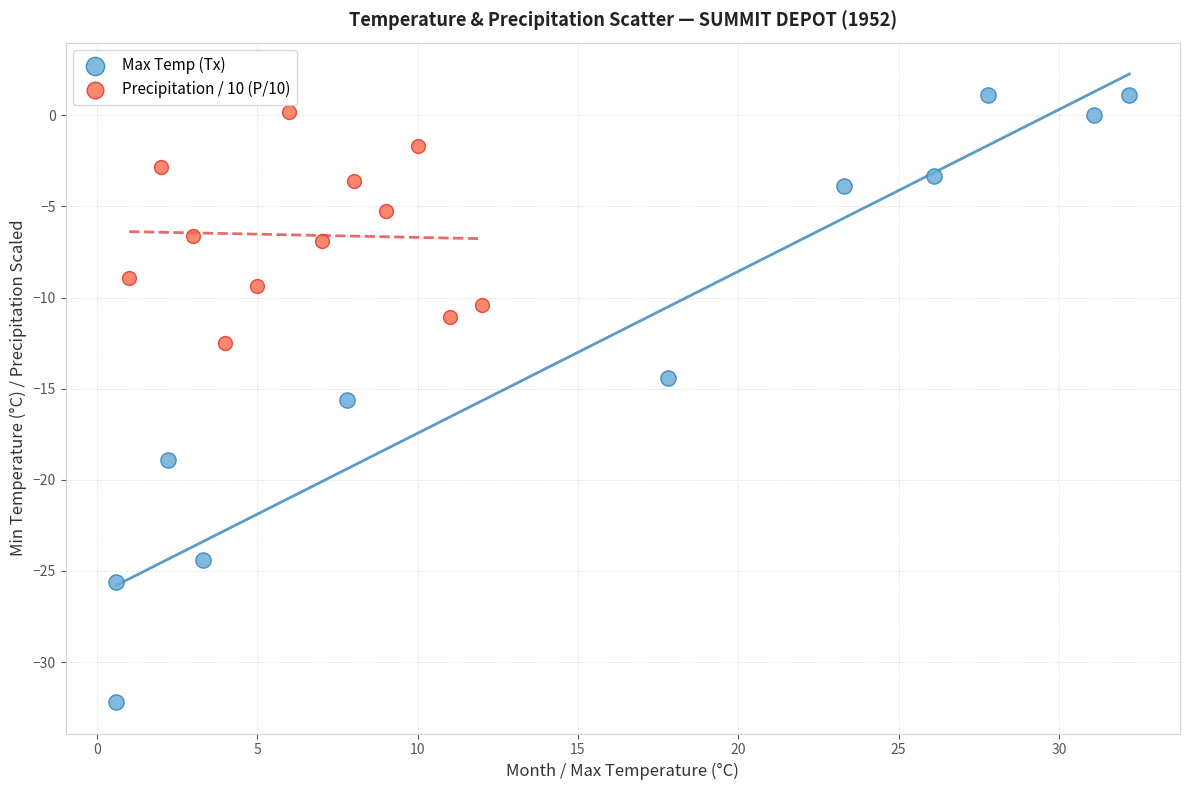

Which series has the largest Y range (max minus min)?

Max Temp (Tx)